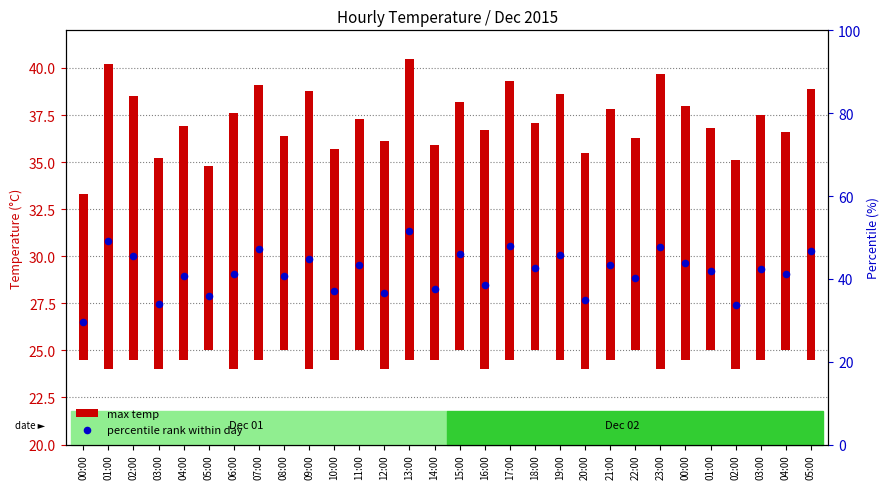

What are all the series names shown in the legend?

max temp, percentile rank within day